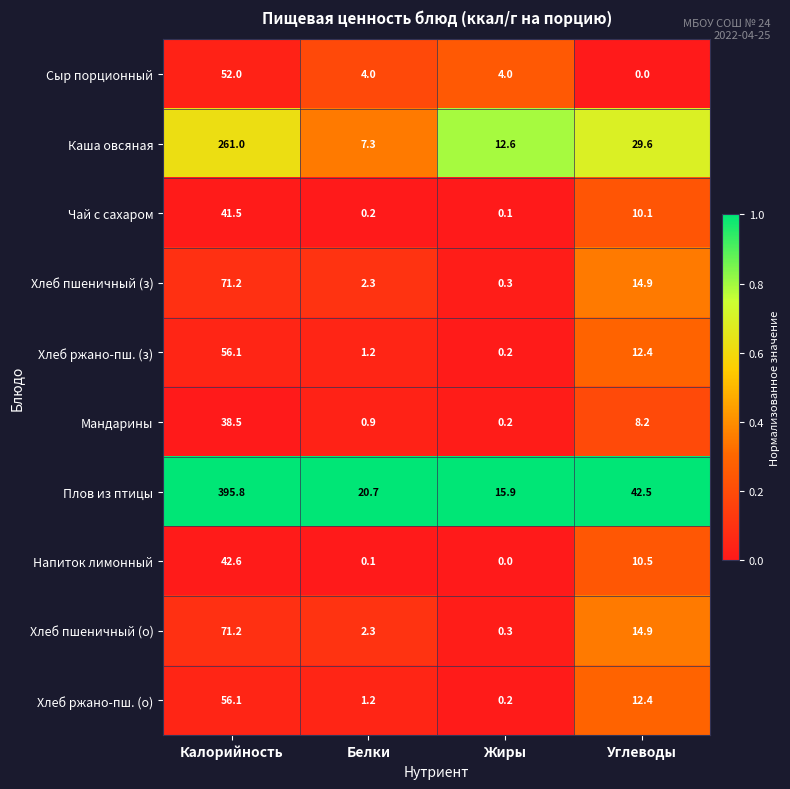

Which series has the largest total across all categories?

Плов из птицы